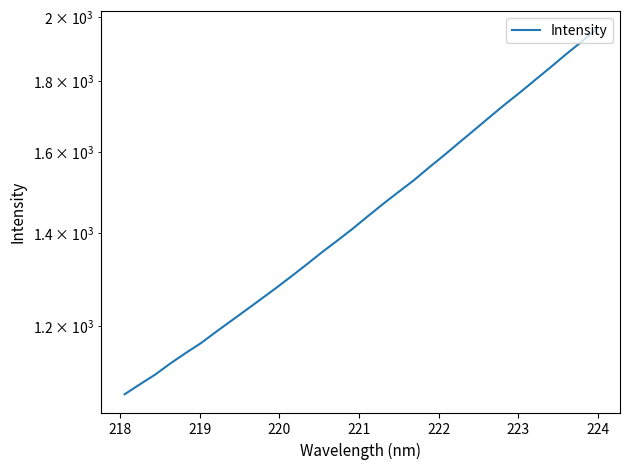

Does the chart display data point markers on the line(s)?

No